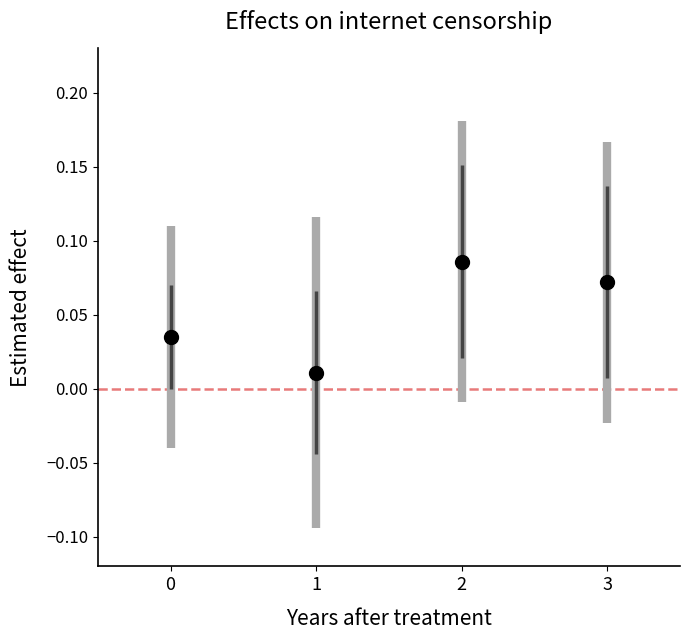

How many points are shown in the scatter plot?

4